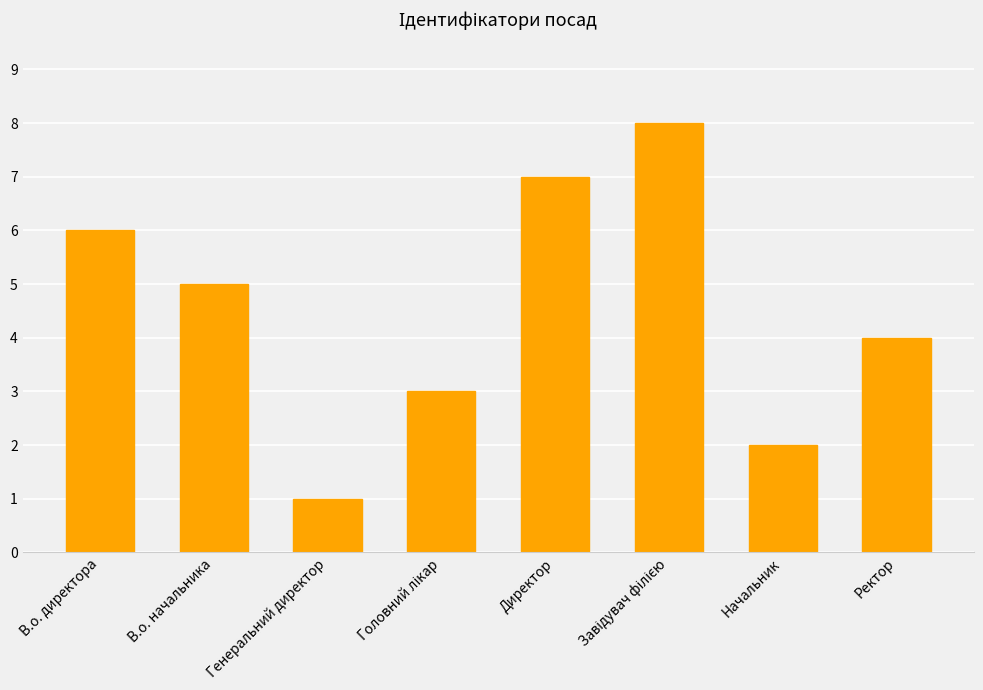

How many categories are shown in the chart?

8